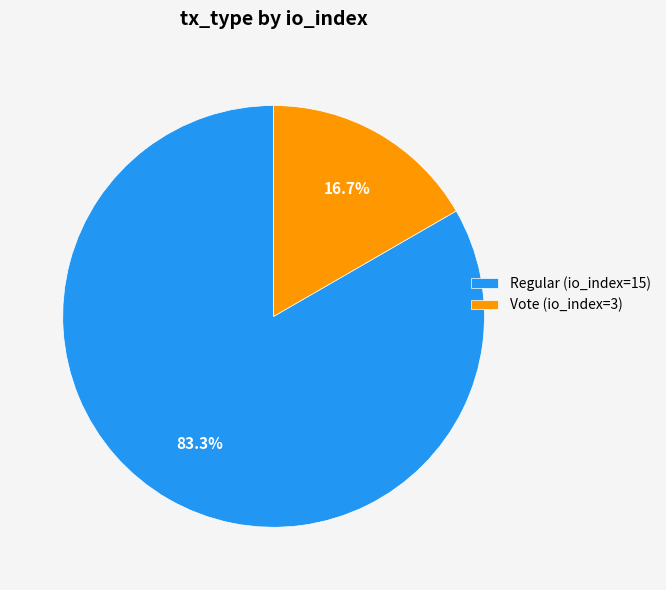

Count the number of slices in the pie.

2